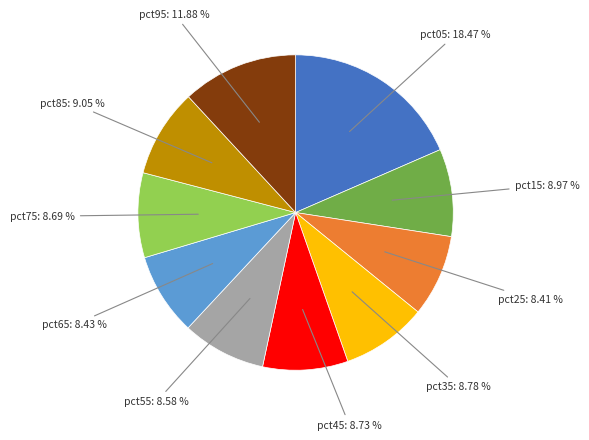

Is there any slice that represents more than half of the pie?

No